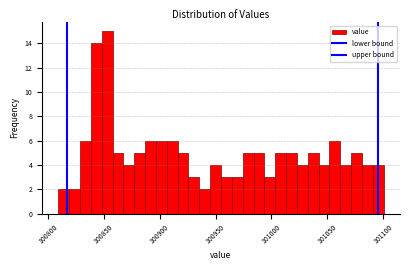

Around what value on the x-axis is the tallest bar? Give the approximate position of its centre, as read against the axis.

100855